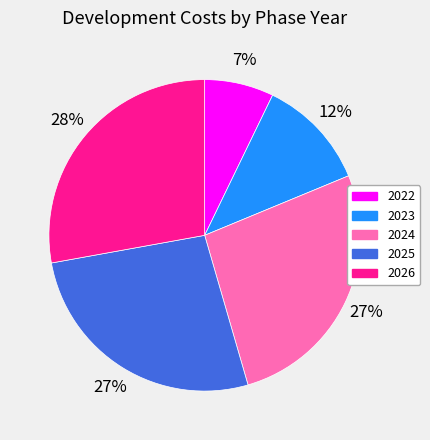

How many segments does this pie chart have?

5